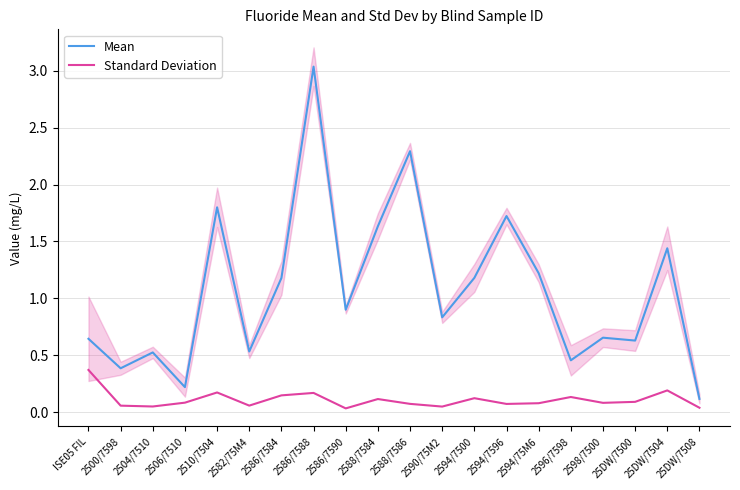

Is this an area chart (filled region under the line)?

No